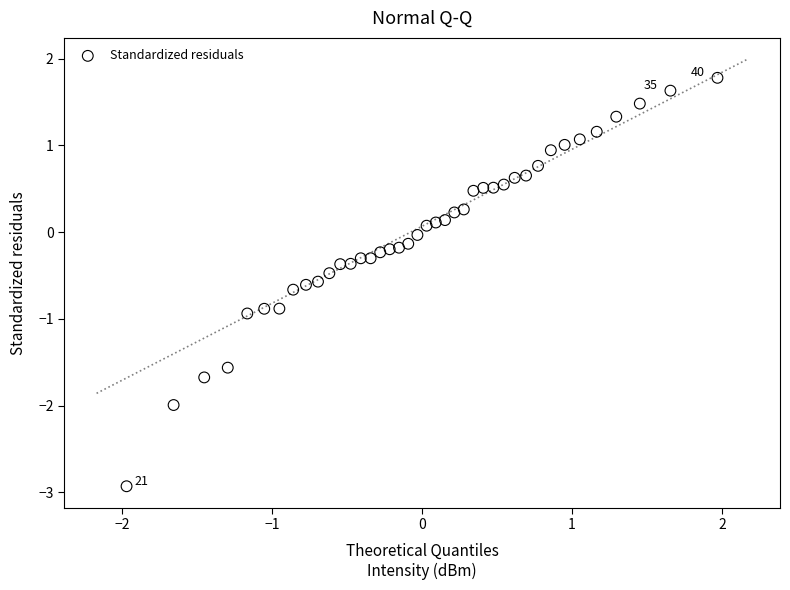

What is the range of Y values (max minus min)?

4.7